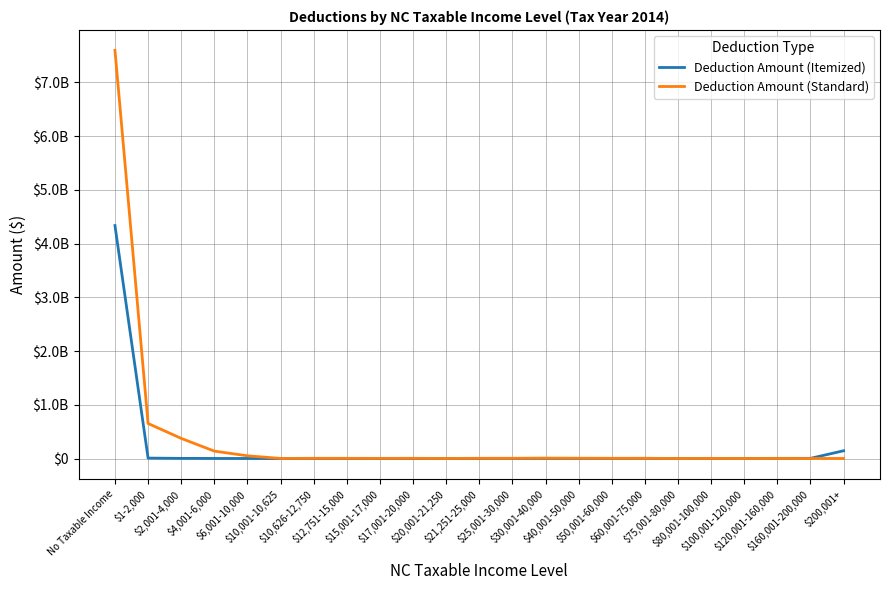

At how many categories does at least one series exceed 5812463529?

1